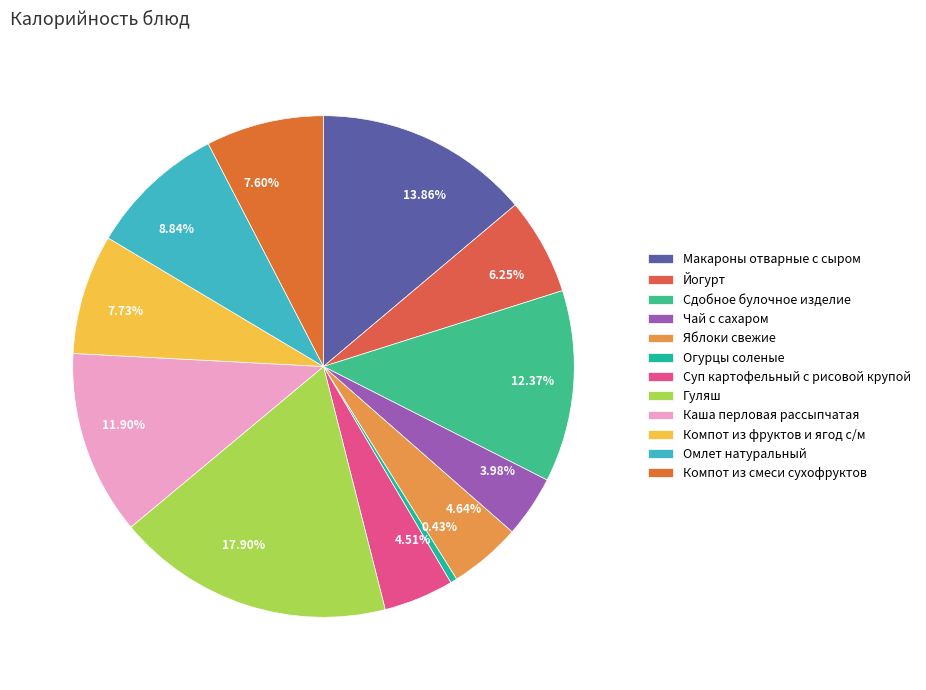

Is there any slice that represents more than half of the pie?

No